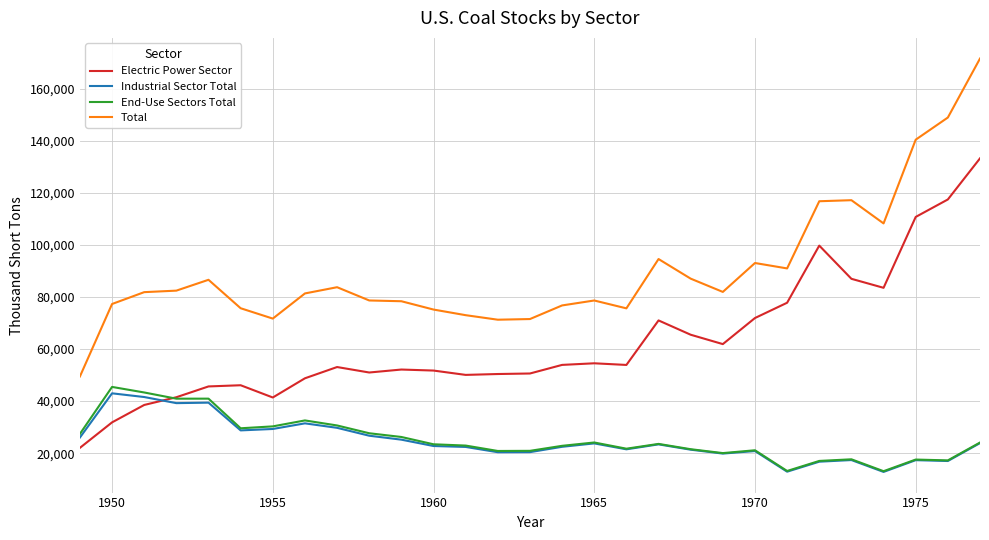

True or false: End-Use Sectors Total and Total cross at least once.

False